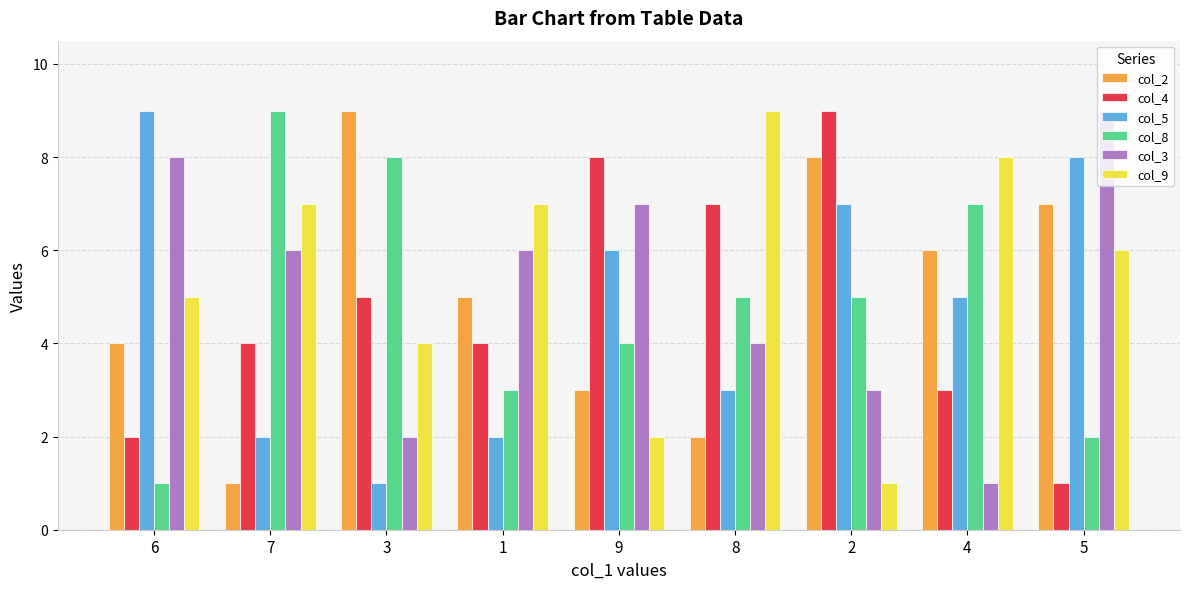

What is the label of the 4th bar from the left?

1